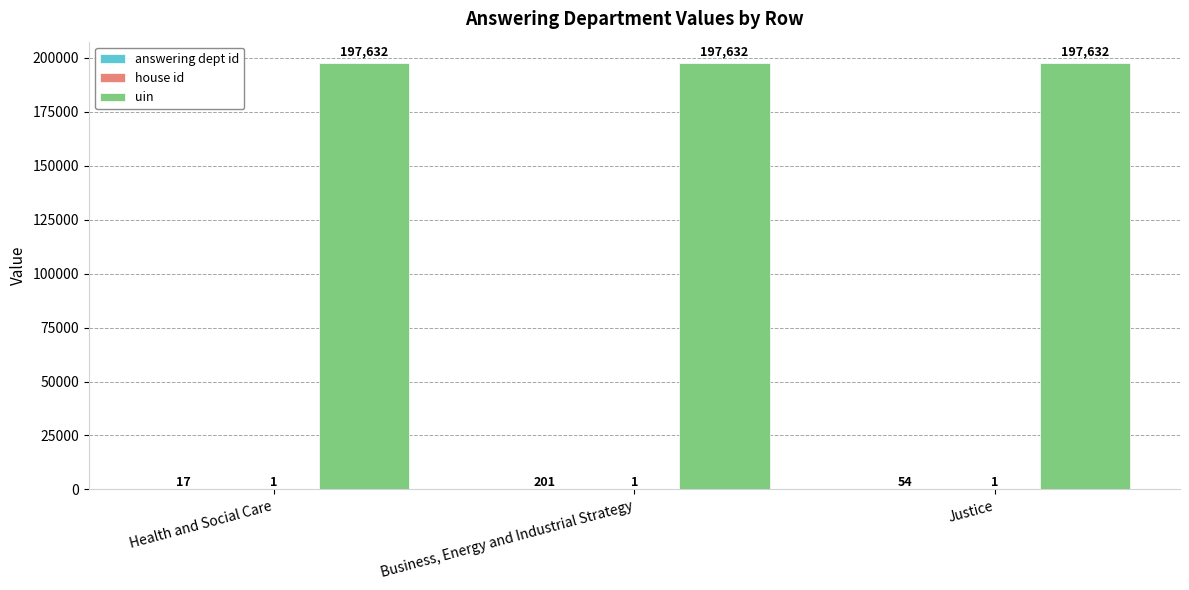

What is the total value across all series at Justice?

197687